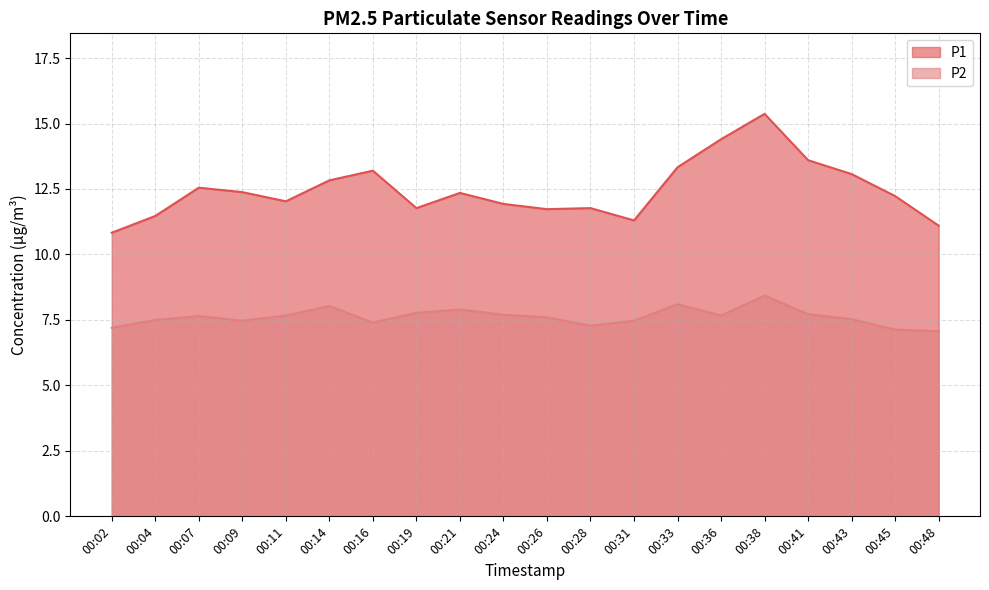

True or false: P2 and P1 intersect in this chart.

False